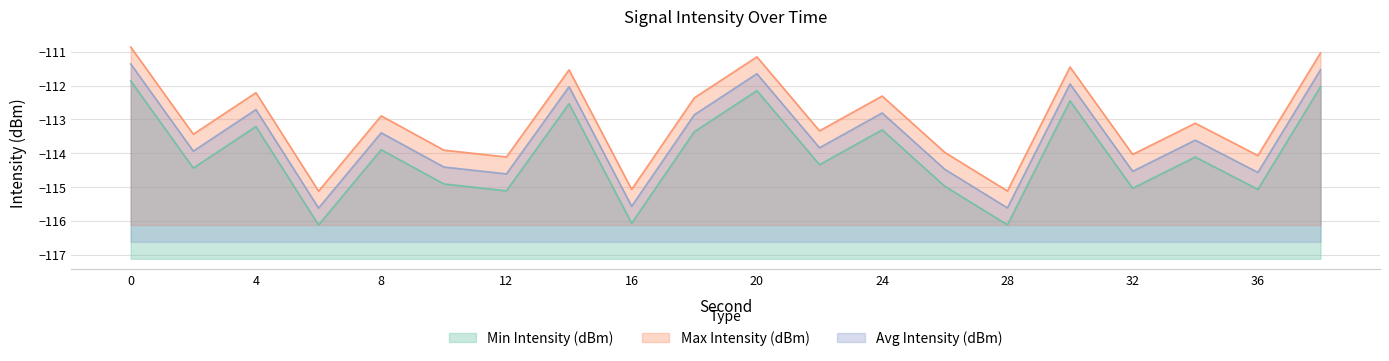

What is the difference between the maximum and second lowest values in the Avg Intensity (dBm) series?

4.3